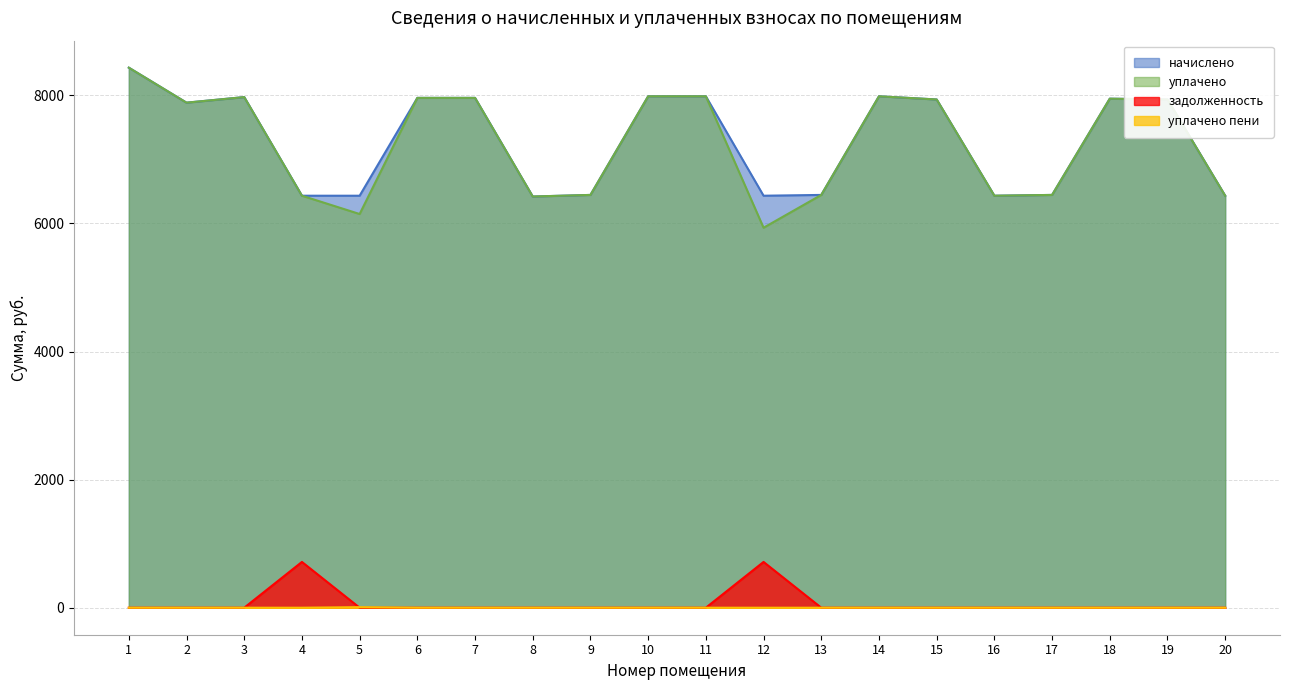

Where do задолженность and уплачено пени first cross each other?

4 and 5